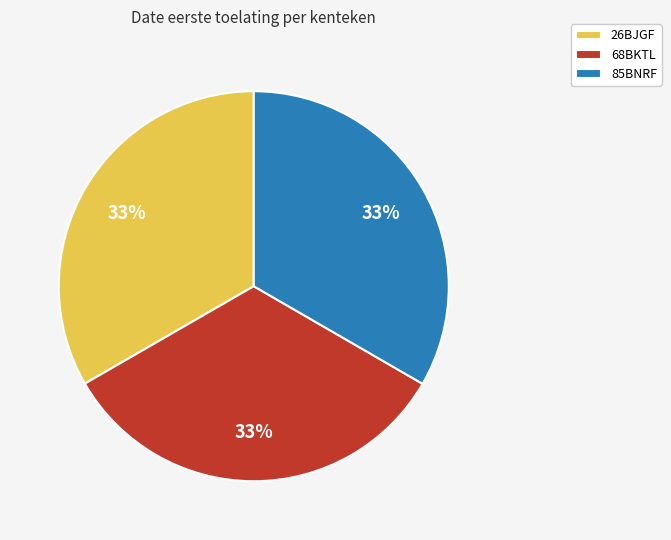

How many segments does this pie chart have?

3